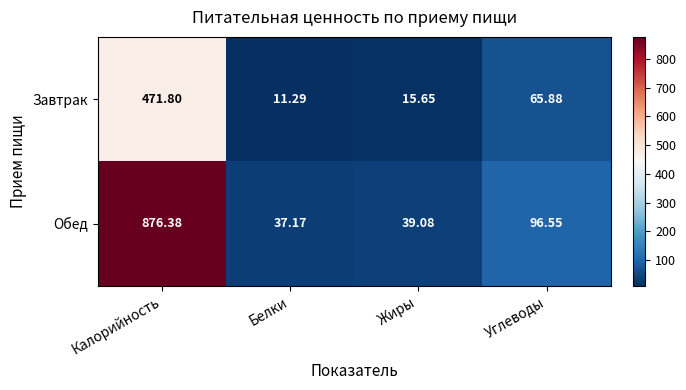

Which series changed the most between Калорийность and Углеводы?

Обед